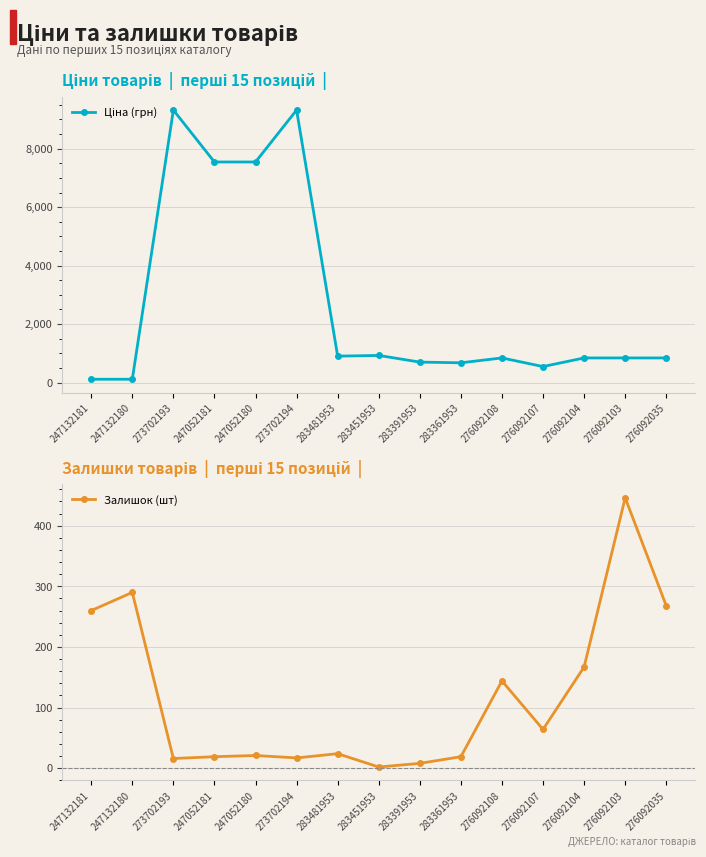

True or false: Залишок (шт) has more than 1 points higher than both neighbors.

True